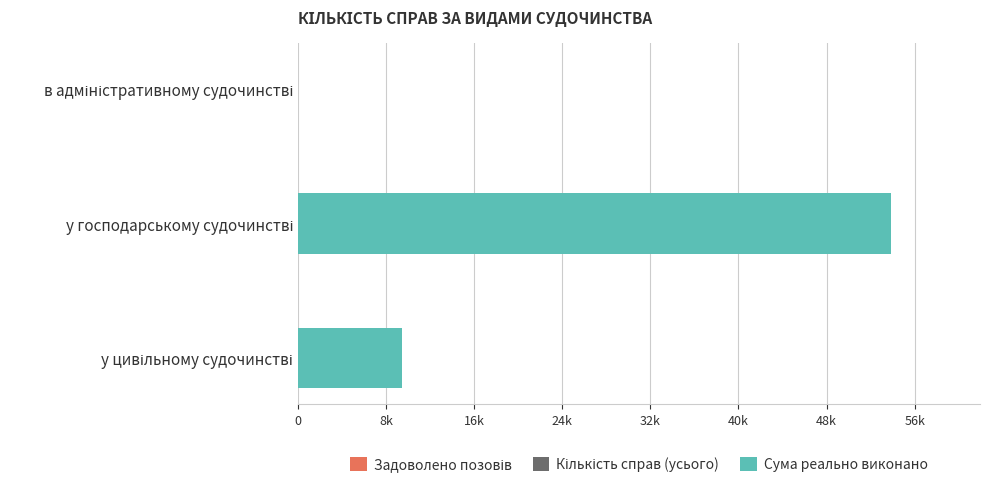

How many values in the Задоволено позовів series exceed 0?

1